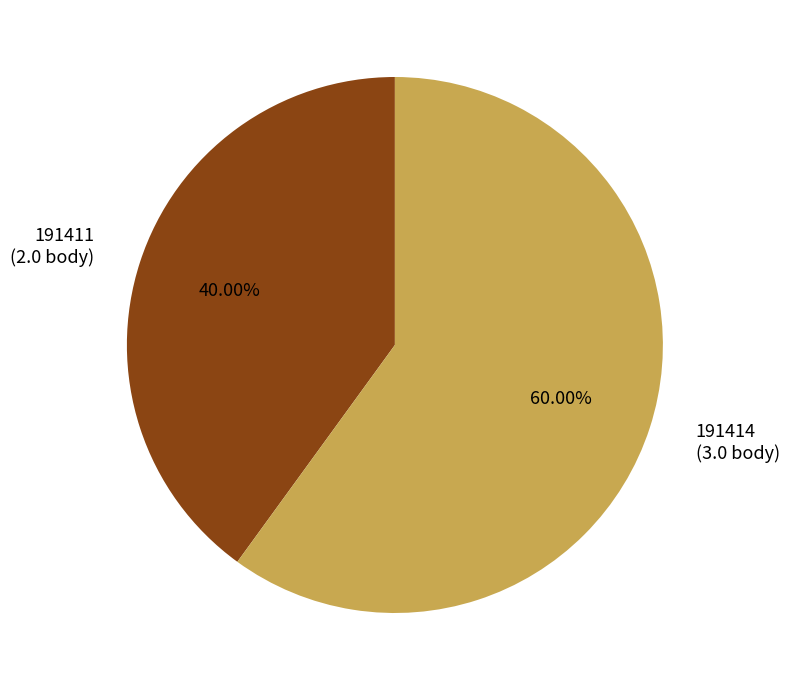

What is the ratio of the value at 191414 to the value at 191411?

1.5